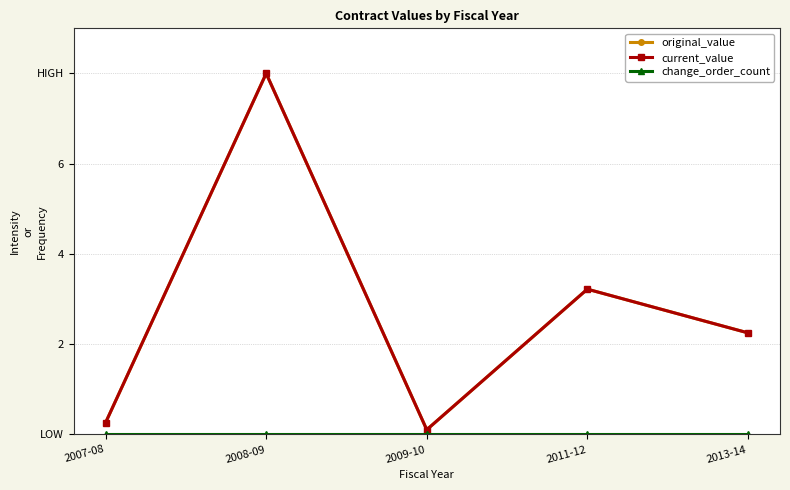

The original_value series shows 0.0 at 2009-10. True or false?

False